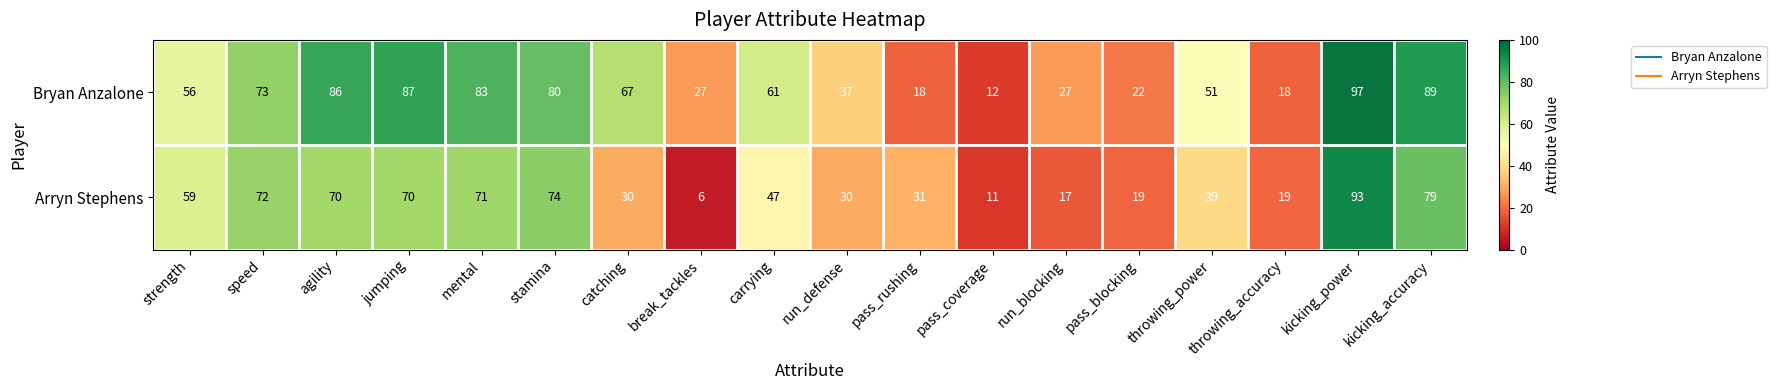

What is the difference between the maximum and minimum values in the Bryan Anzalone series?

85